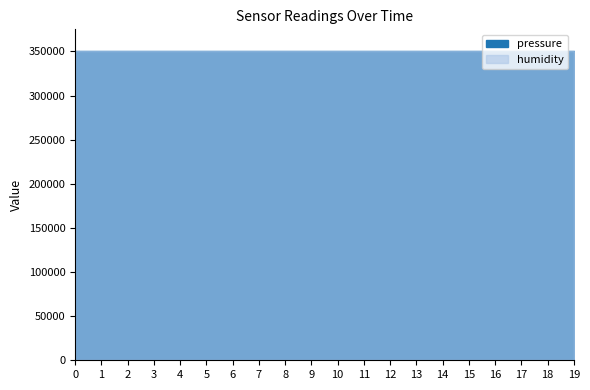

True or false: humidity and pressure cross at least once.

False